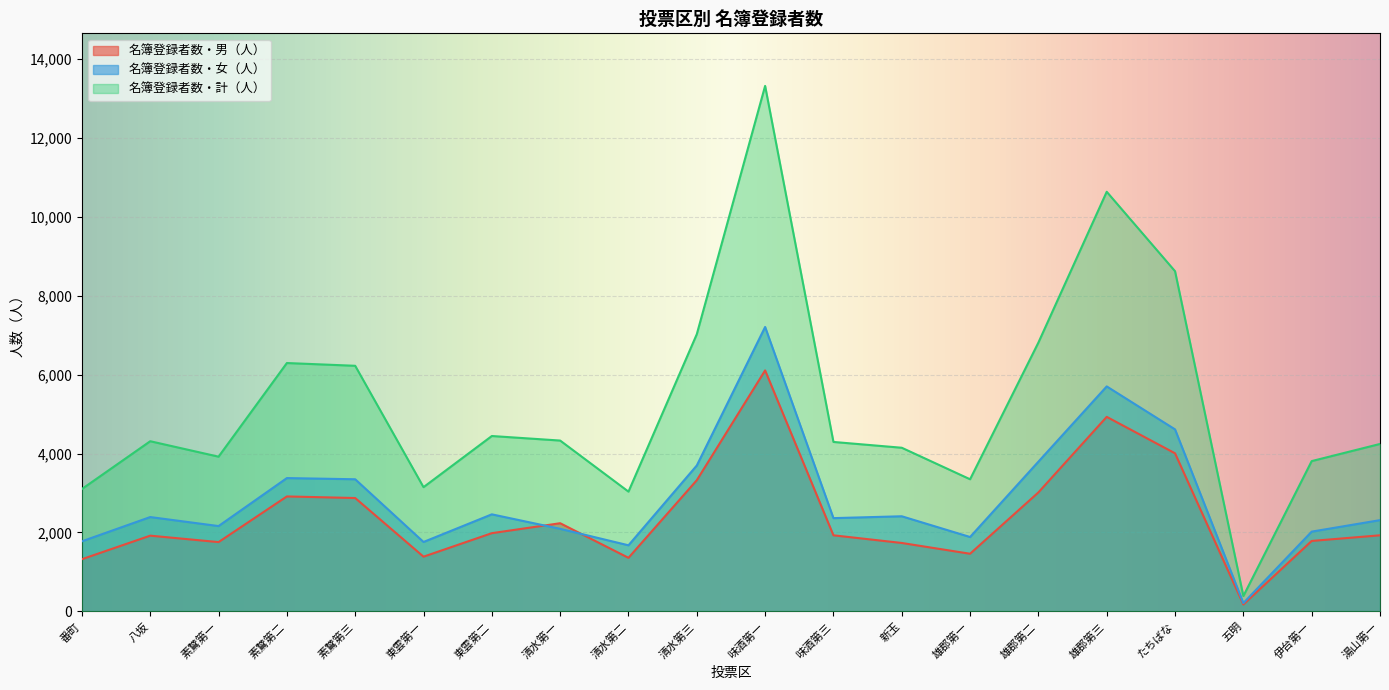

What is the lowest value of the 名簿登録者数・女（人） series?

213